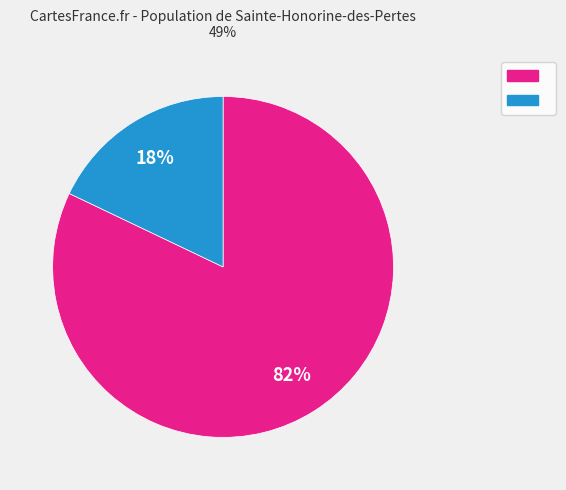

To the nearest percent, what is the average slice percentage?

50%